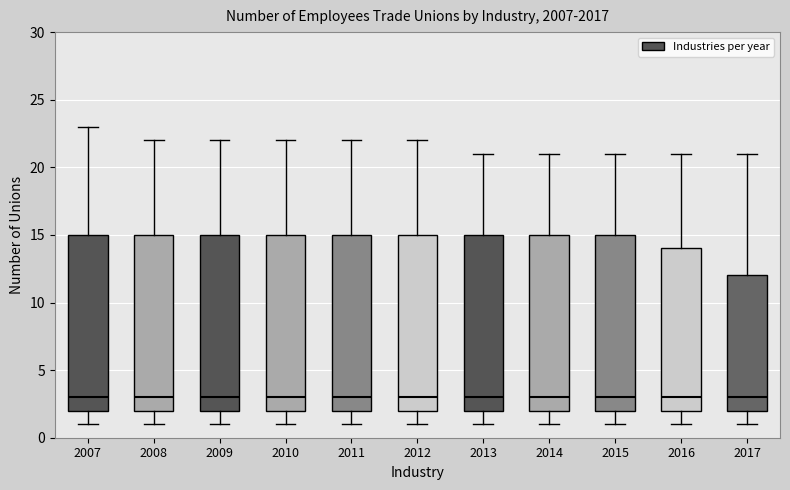

Reading left to right, transcribe this box plot: for each box, give where its median line is, the range the box spans, and where its two whiskers end, as read against the y-axis. The values are not printed on the chart, so give them approximately, as read against the axis.

2007: median 3, box 2 to 15, whiskers 1 to 23
2008: median 3, box 2 to 15, whiskers 1 to 22
2009: median 3, box 2 to 15, whiskers 1 to 22
2010: median 3, box 2 to 15, whiskers 1 to 22
2011: median 3, box 2 to 15, whiskers 1 to 22
2012: median 3, box 2 to 15, whiskers 1 to 22
2013: median 3, box 2 to 15, whiskers 1 to 21
2014: median 3, box 2 to 15, whiskers 1 to 21
2015: median 3, box 2 to 15, whiskers 1 to 21
2016: median 3, box 2 to 14, whiskers 1 to 21
2017: median 3, box 2 to 12, whiskers 1 to 21